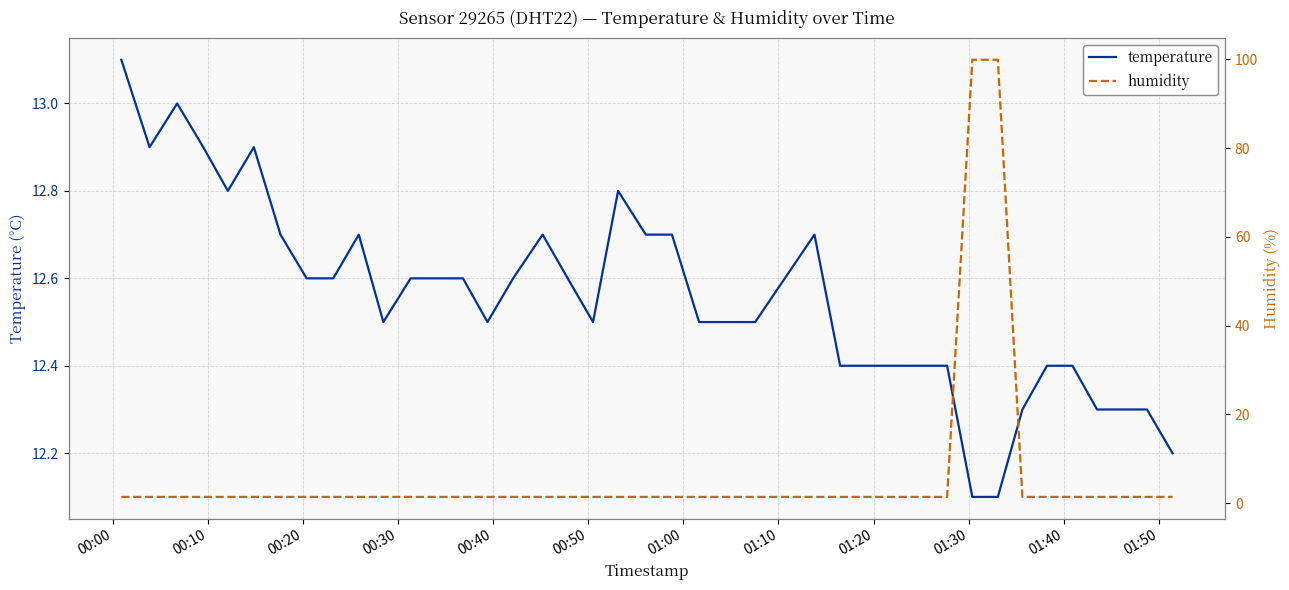

What is the maximum value for temperature?

13.1